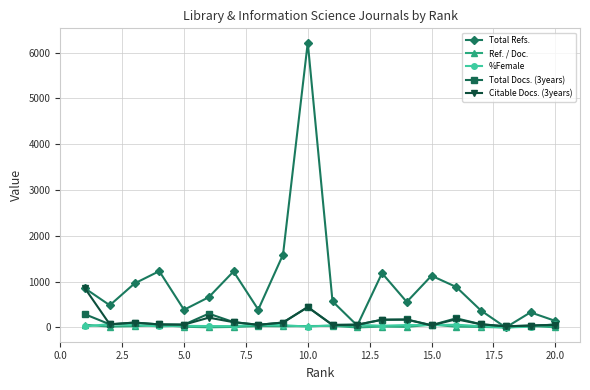

Which series has the largest total across all categories?

Total Refs.